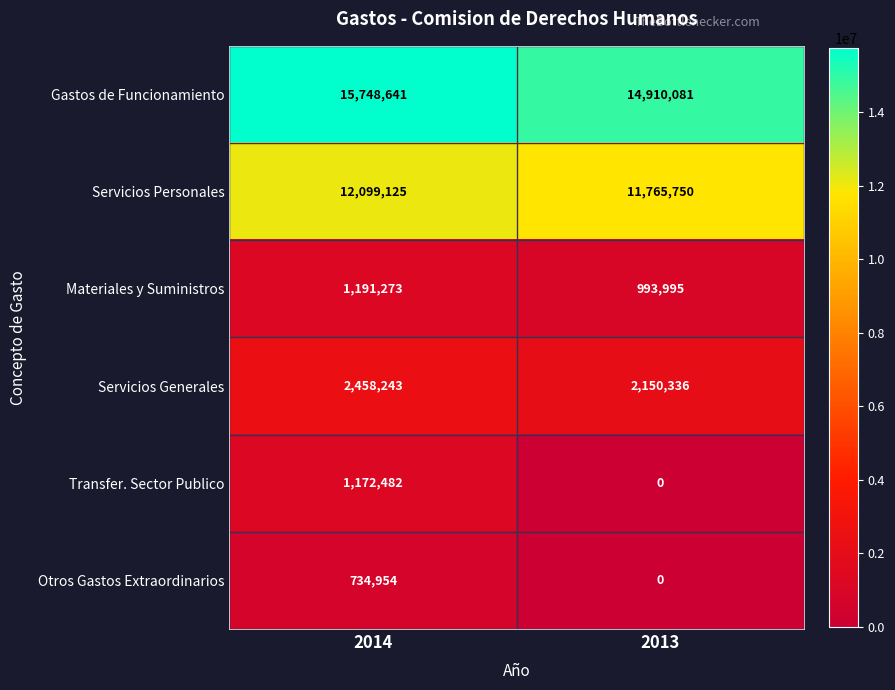

Reading left to right, list all the values displayed in this chart.

Gastos de Funcionamiento: 15748641	14910081
Servicios Personales: 12099125	11765750
Materiales y Suministros: 1191273	993995
Servicios Generales: 2458243	2150336
Transfer. Sector Publico: 1172482	0
Otros Gastos Extraordinarios: 734954	0